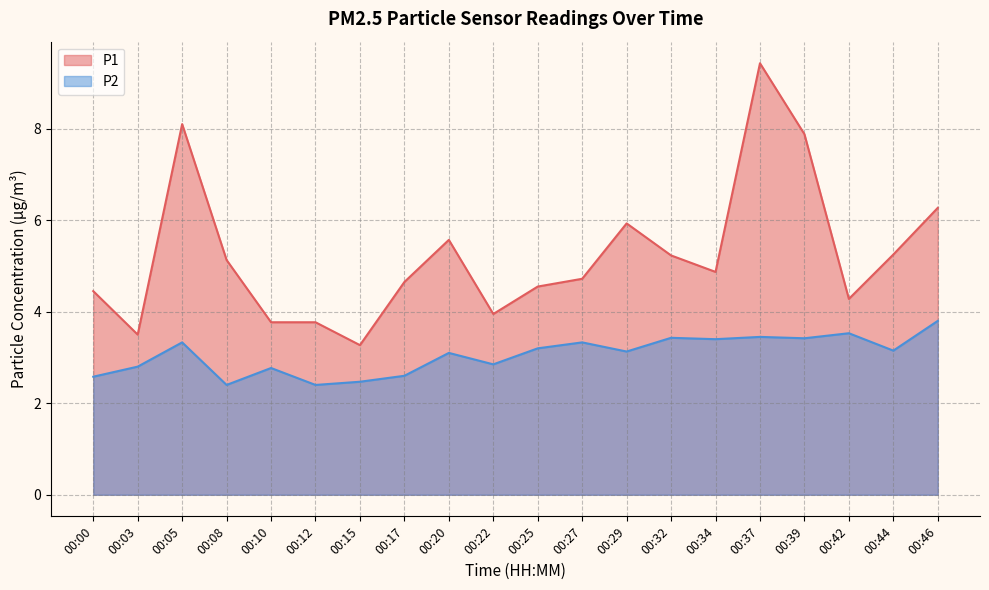

True or false: P1 has more than 0 points higher than both neighbors.

True